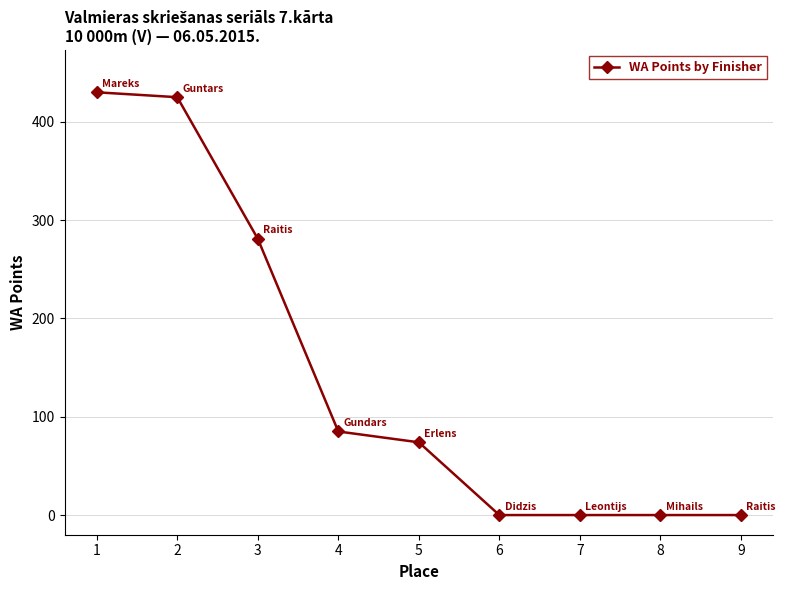

How many data points does each series have?

9